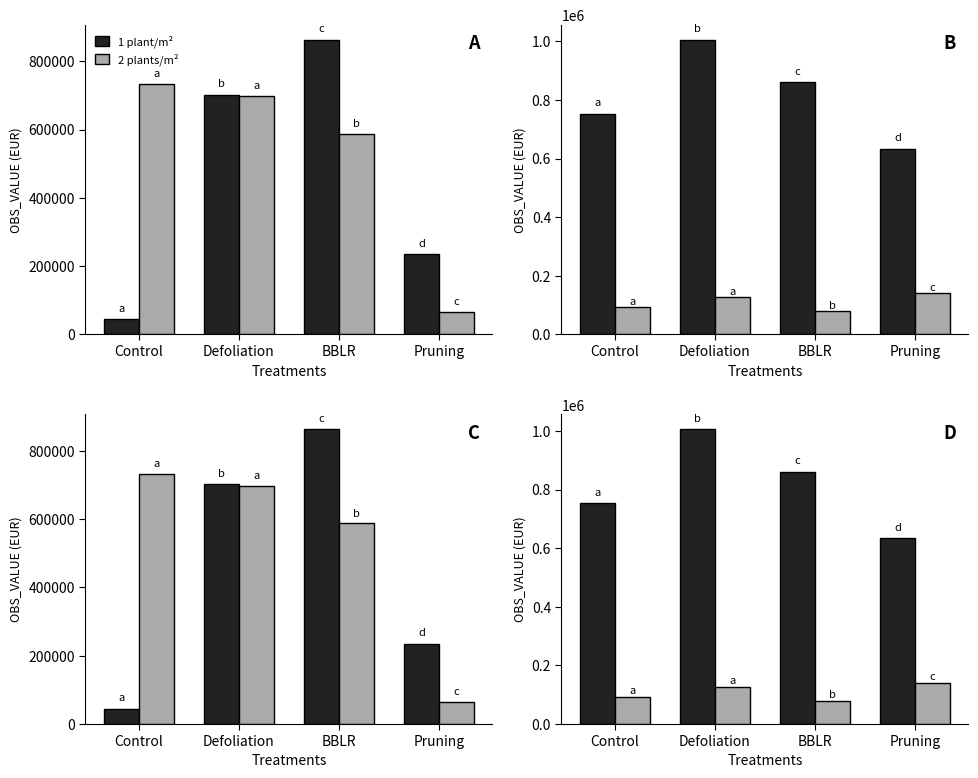

What is the difference between the highest and lowest values at Defoliation?

879034.7